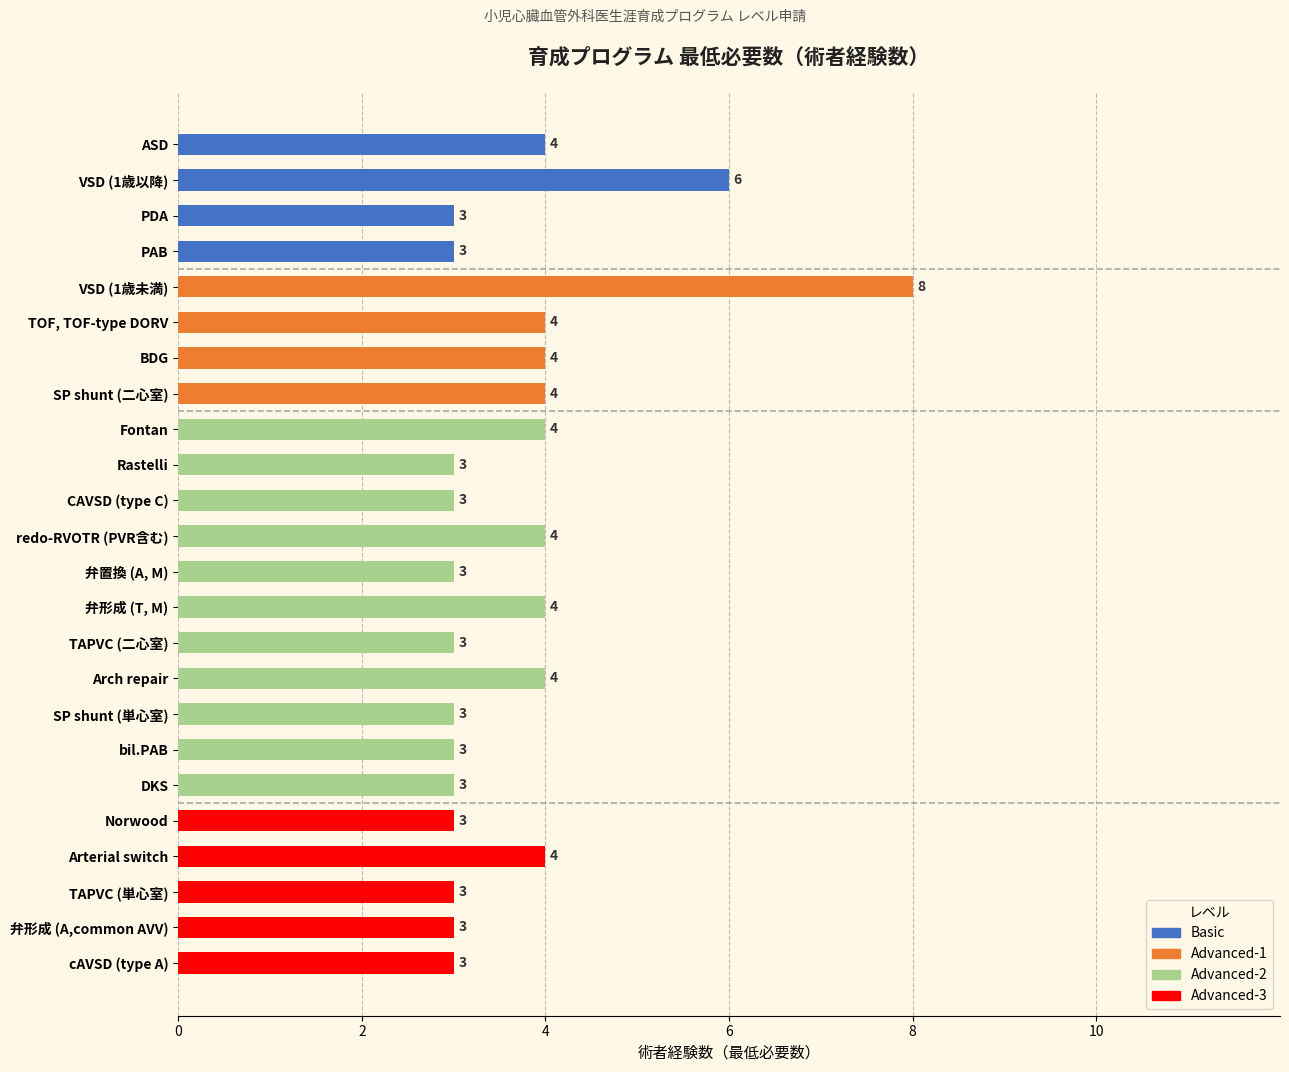

What is the difference between the maximum and second lowest values?

5